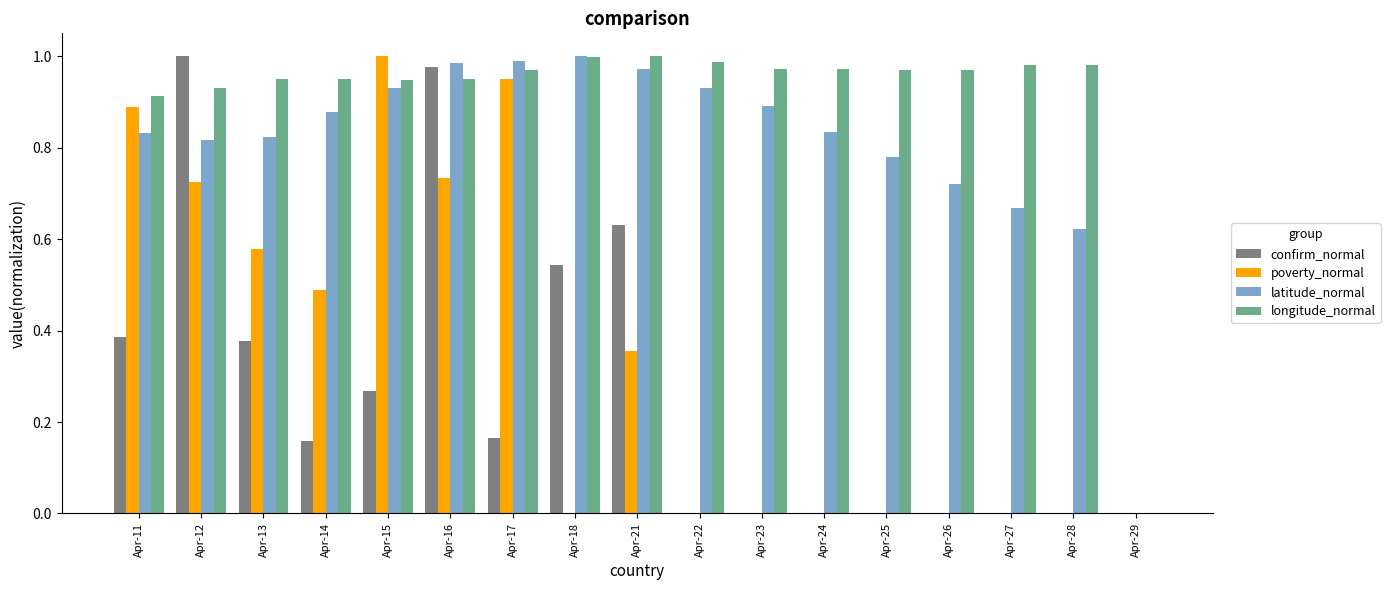

Which series has the largest total across all categories?

longitude_normal